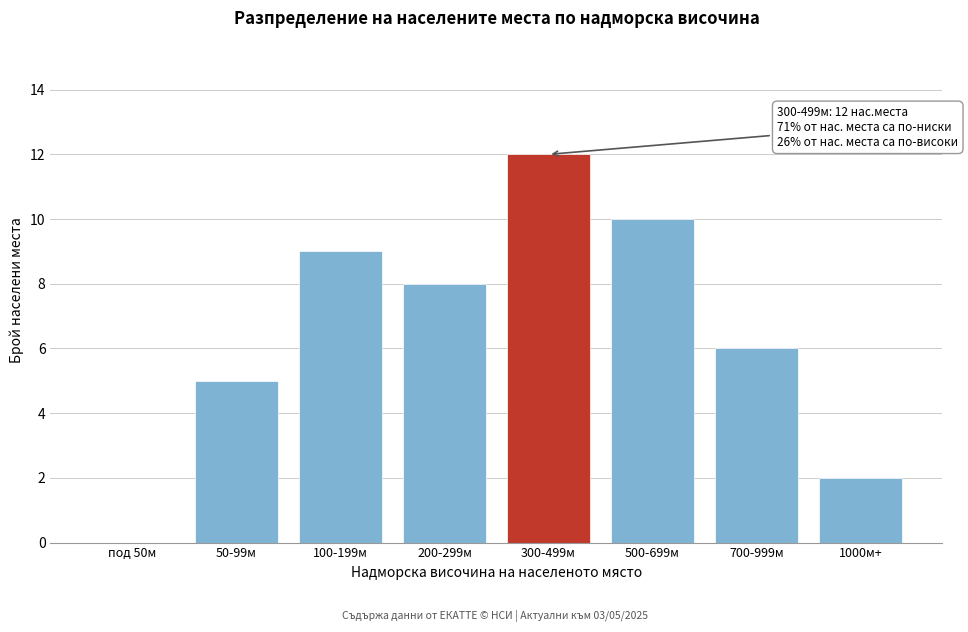

Reading left to right, list all the values displayed in this chart.

под 50м=0	50-99м=5	100-199м=9	200-299м=8	300-499м=12	500-699м=10	700-999м=6	1000м+=2